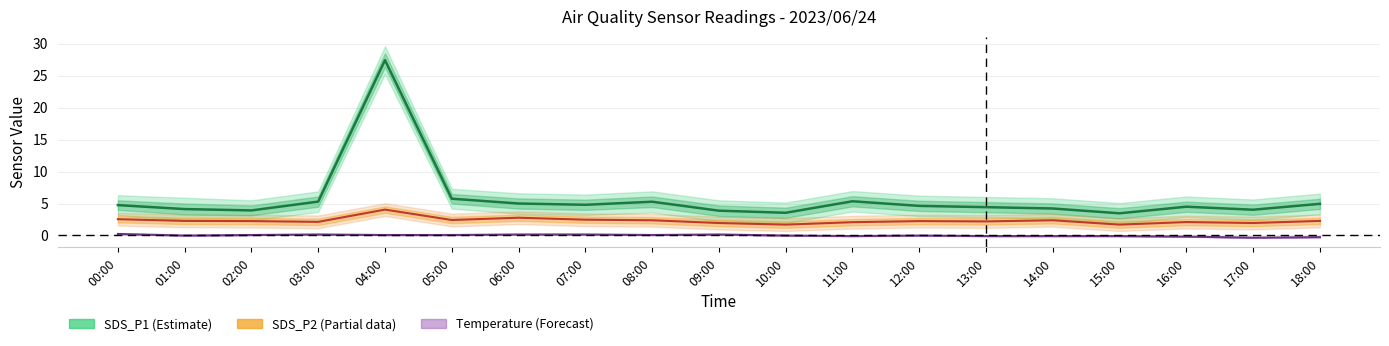

How many values in the Temperature (Forecast) series are below 0?

10